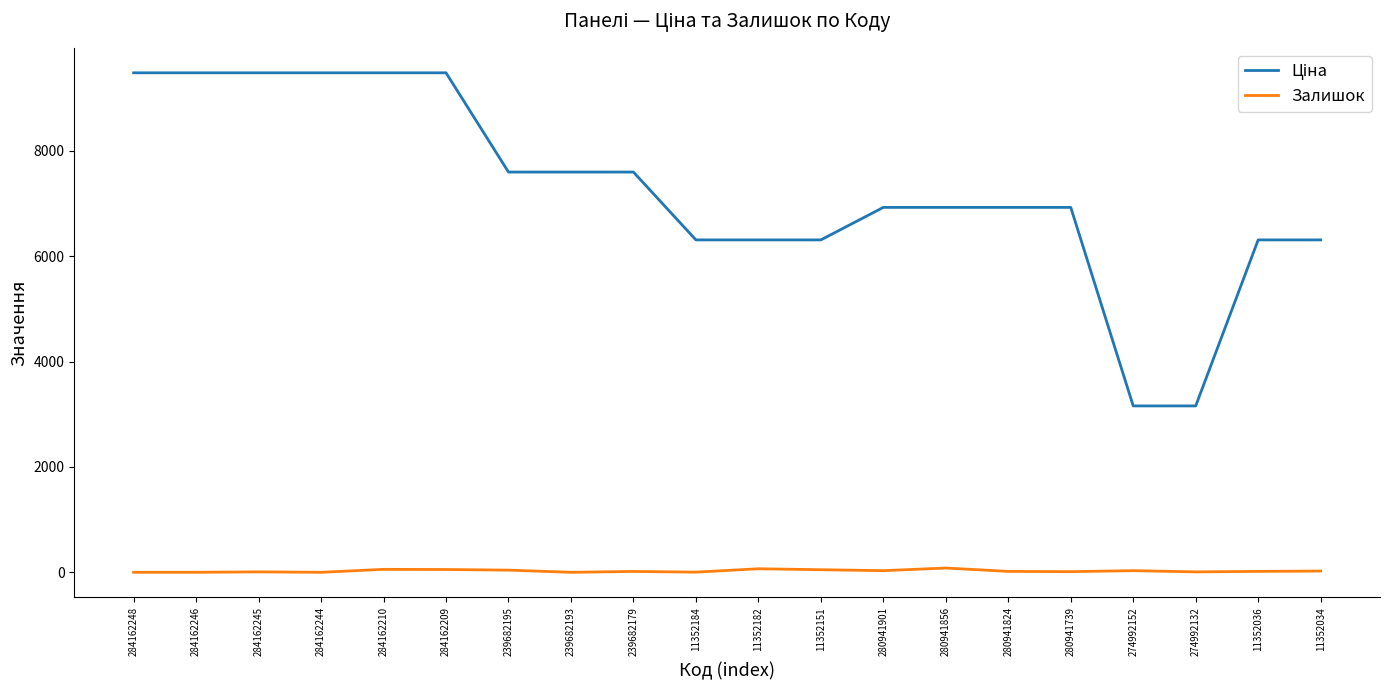

The Залишок series shows 17.0 at 280941824. True or false?

True